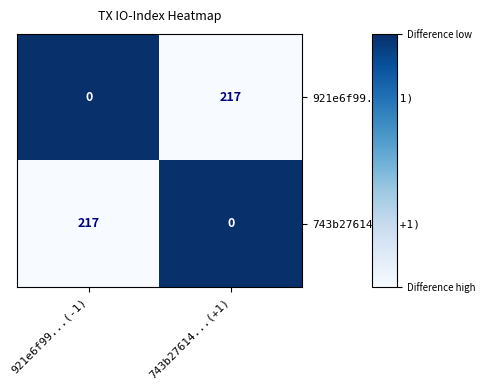

What is the maximum value for 921e6f99...(-1)?

217